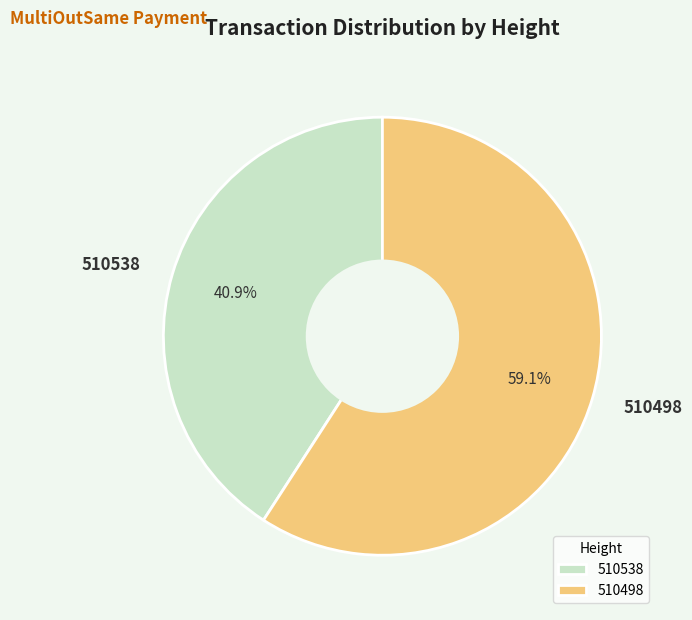

Do 510538 and 510498 together represent more than half of the pie?

Yes